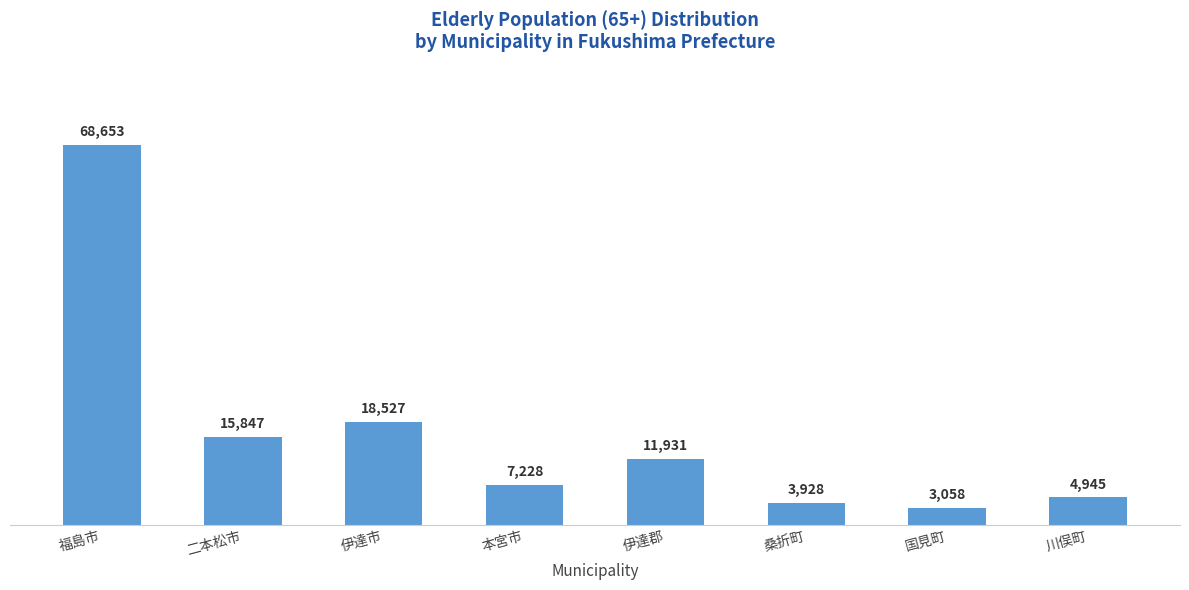

What is the sum of the values at 伊達郡 and 伊達市?

30458